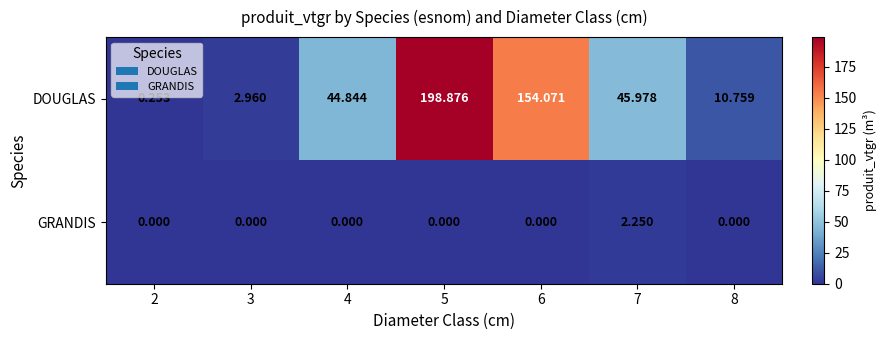

Rank the series by their maximum value, from highest to lowest.

DOUGLAS, GRANDIS